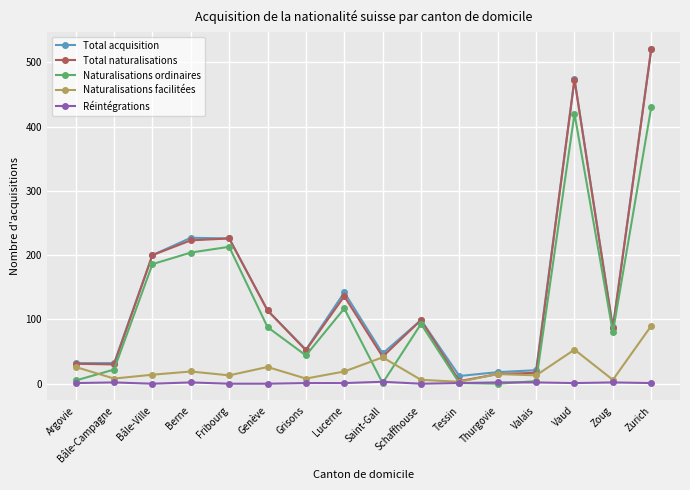

In Naturalisations ordinaires, how many points are higher than both neighbors (excluding endpoints)?

4